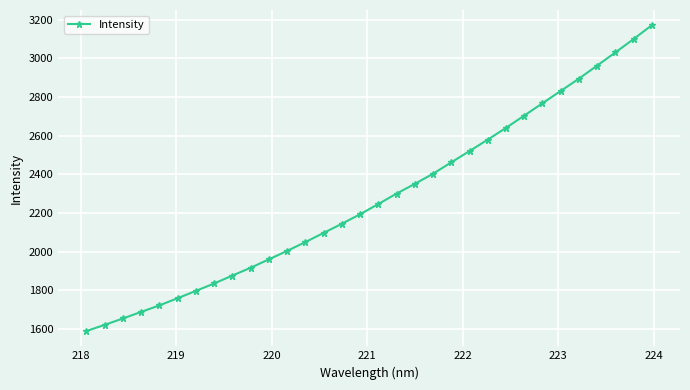

True or false: the data has more than 1 interior local peaks.

False